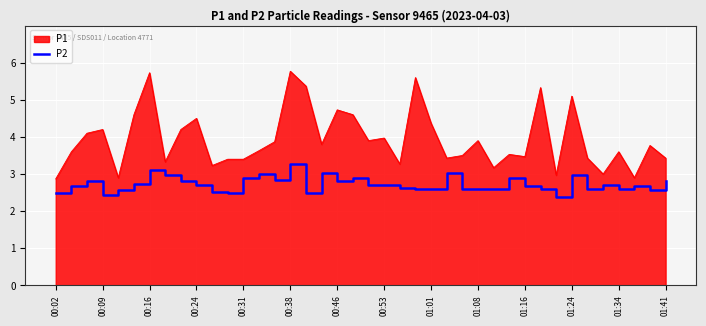

Does the chart display data point markers on the line(s)?

No